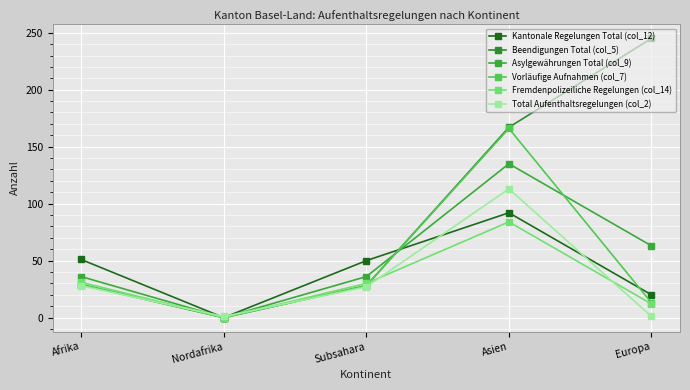

What is the label of the 1st point from the right?

Europa